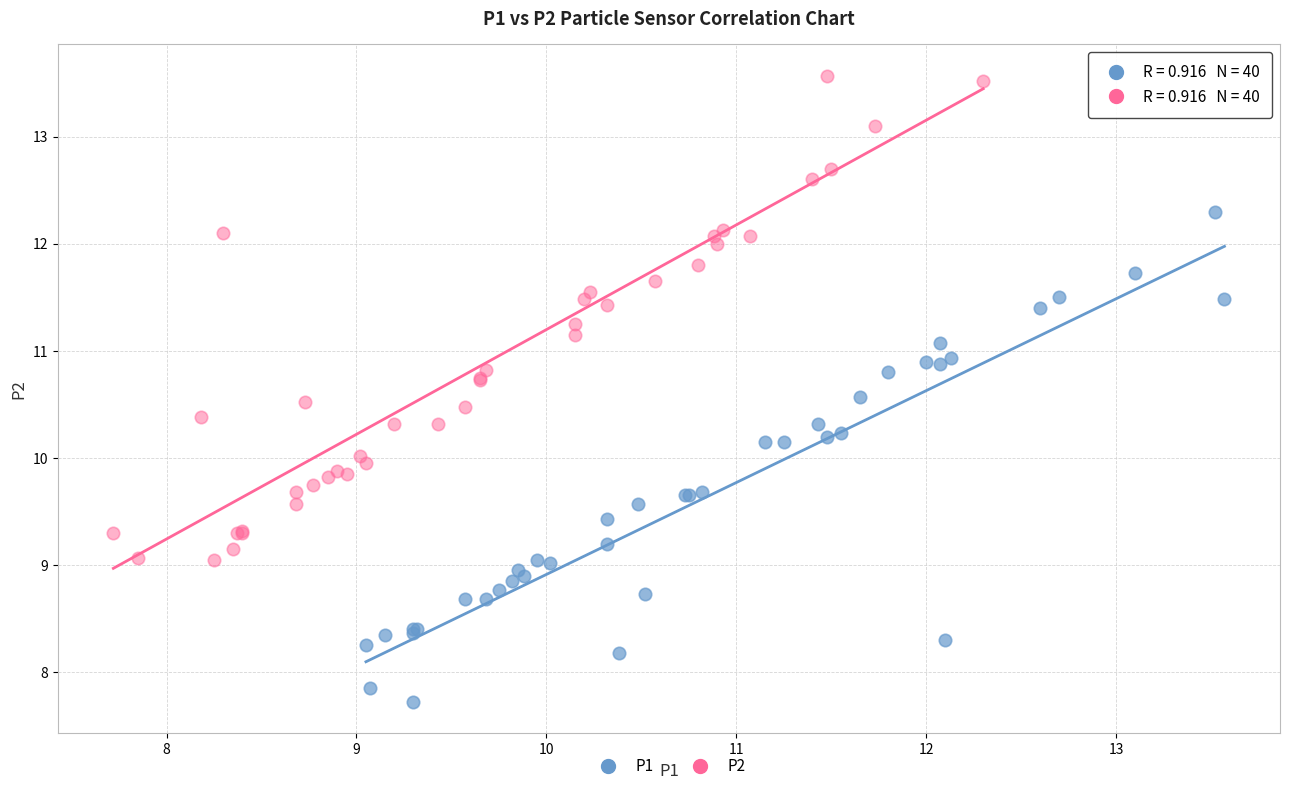

Which series contains the highest Y value?

P2